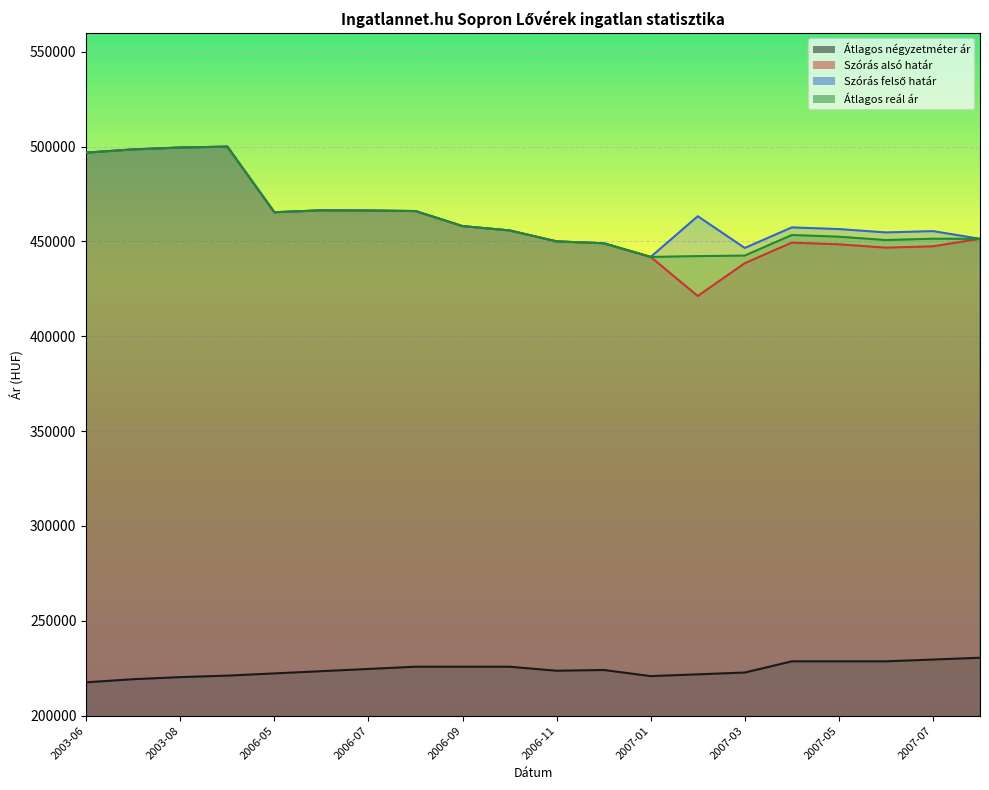

At which category does Átlagos négyzetméter ár reach its first local peak?

2006-12